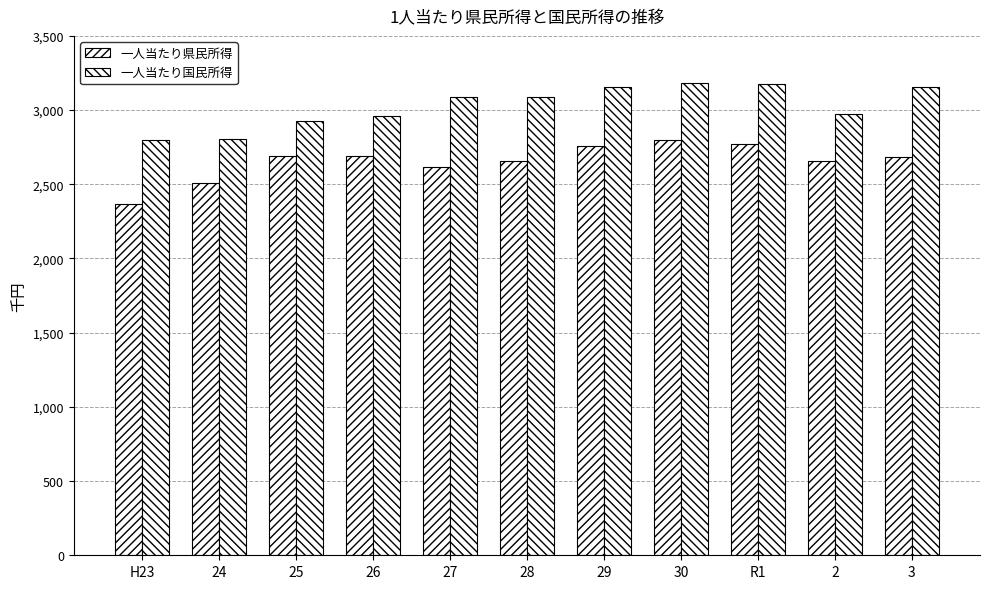

What is the value of the 一人当たり国民所得 bar at the 9th from the left?

3177.0